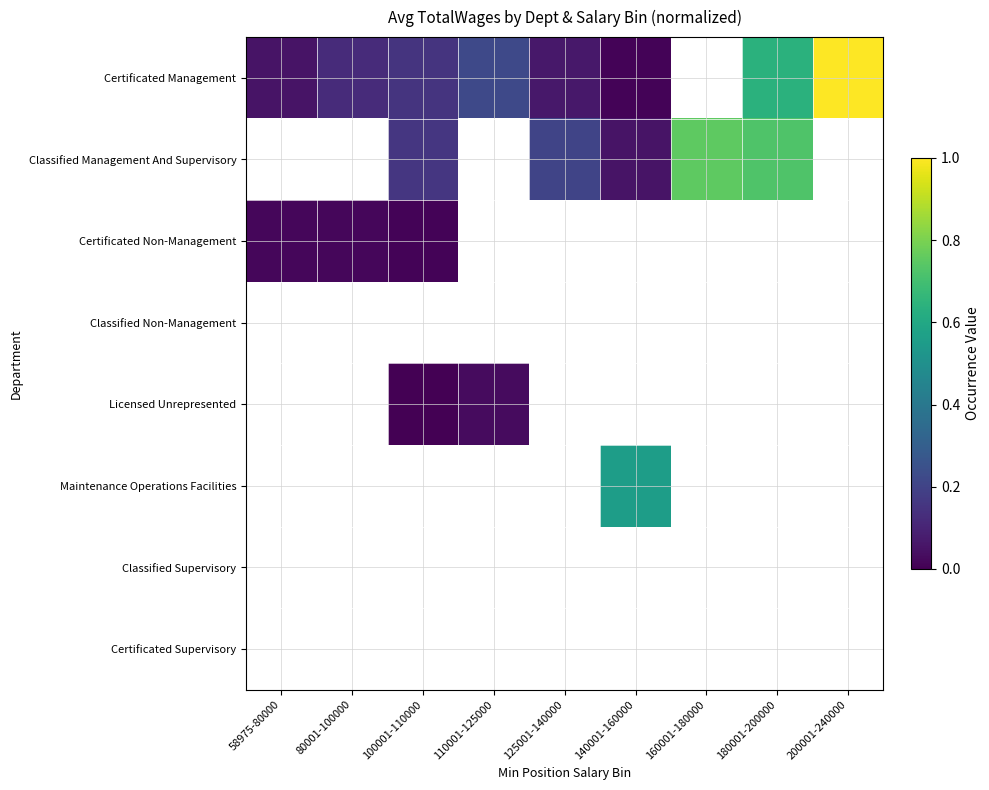

At which category does the chart reach its minimum across all series?

100001-110000